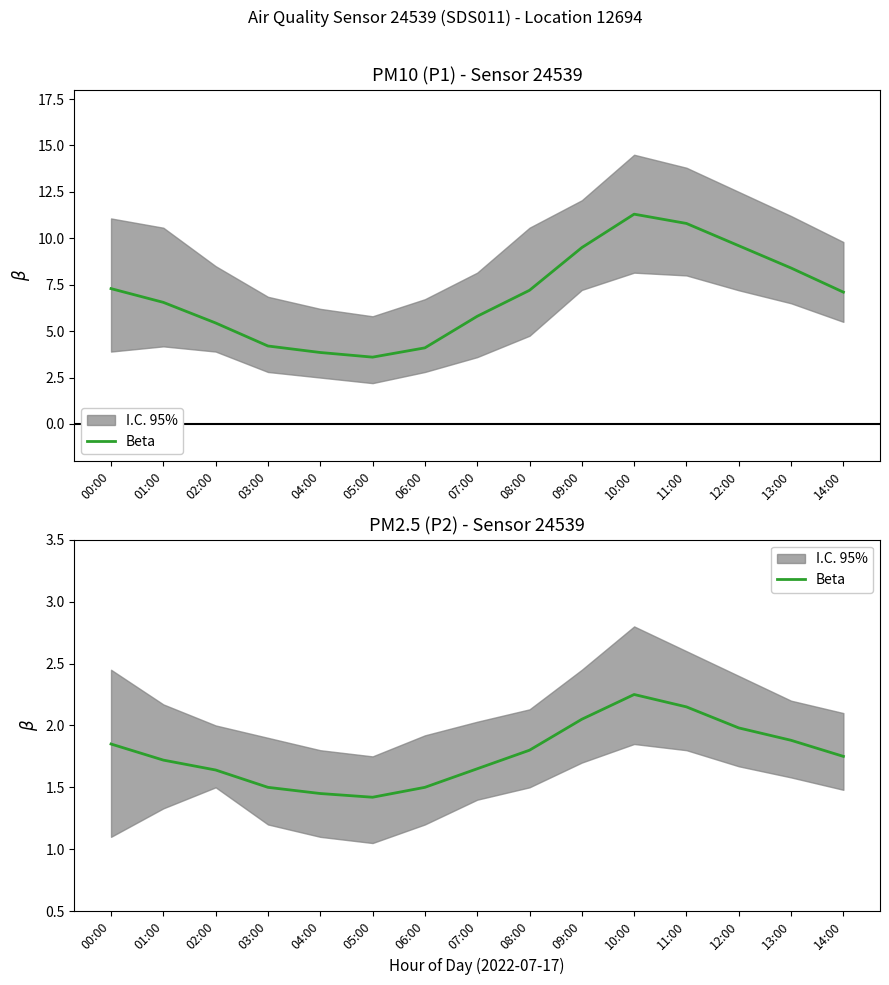

At which label is the value closest to 1?

05:00